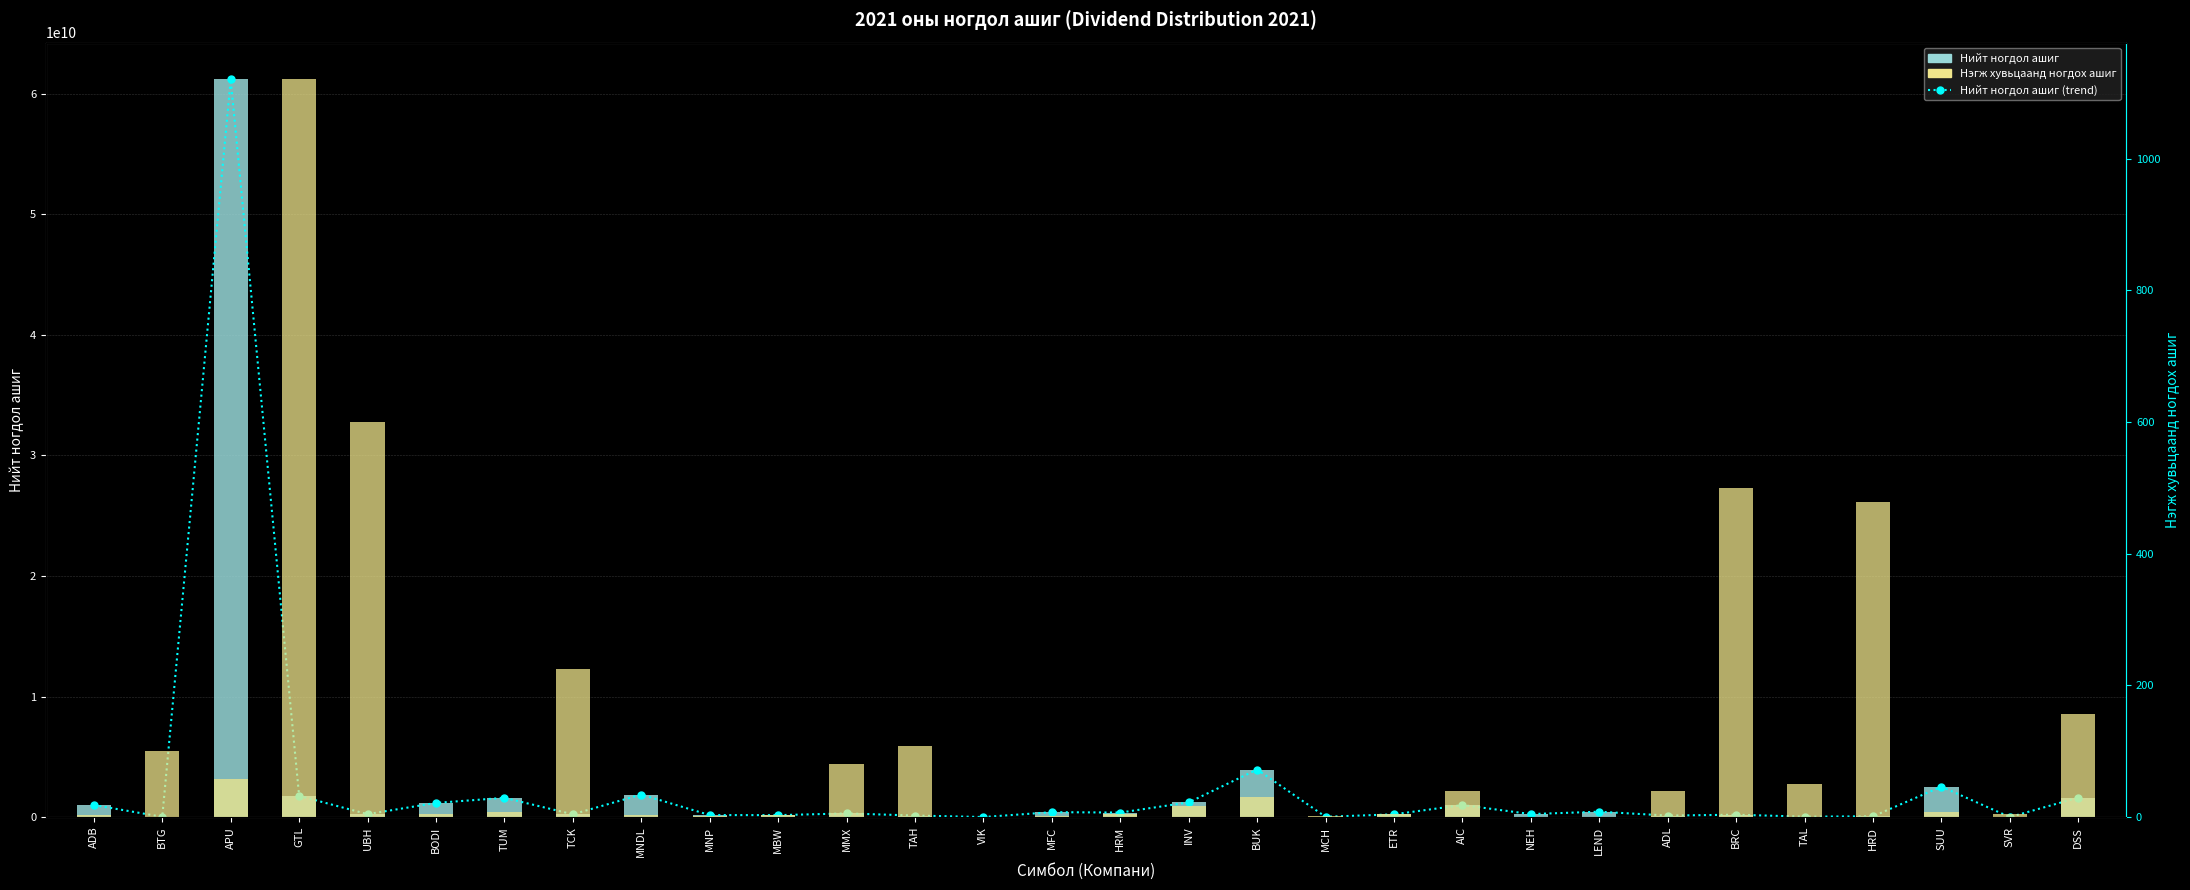

What is the smallest value displayed?

0.2